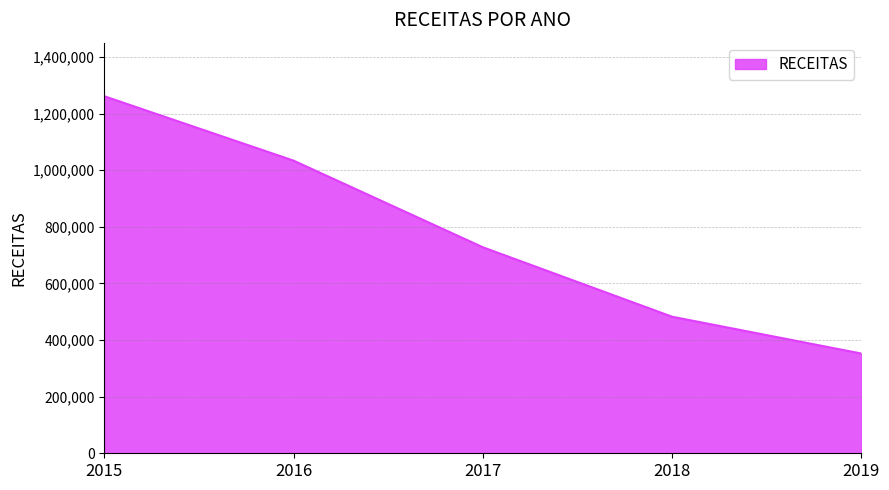

List the labels in order of value, smallest first.

2019, 2018, 2017, 2016, 2015